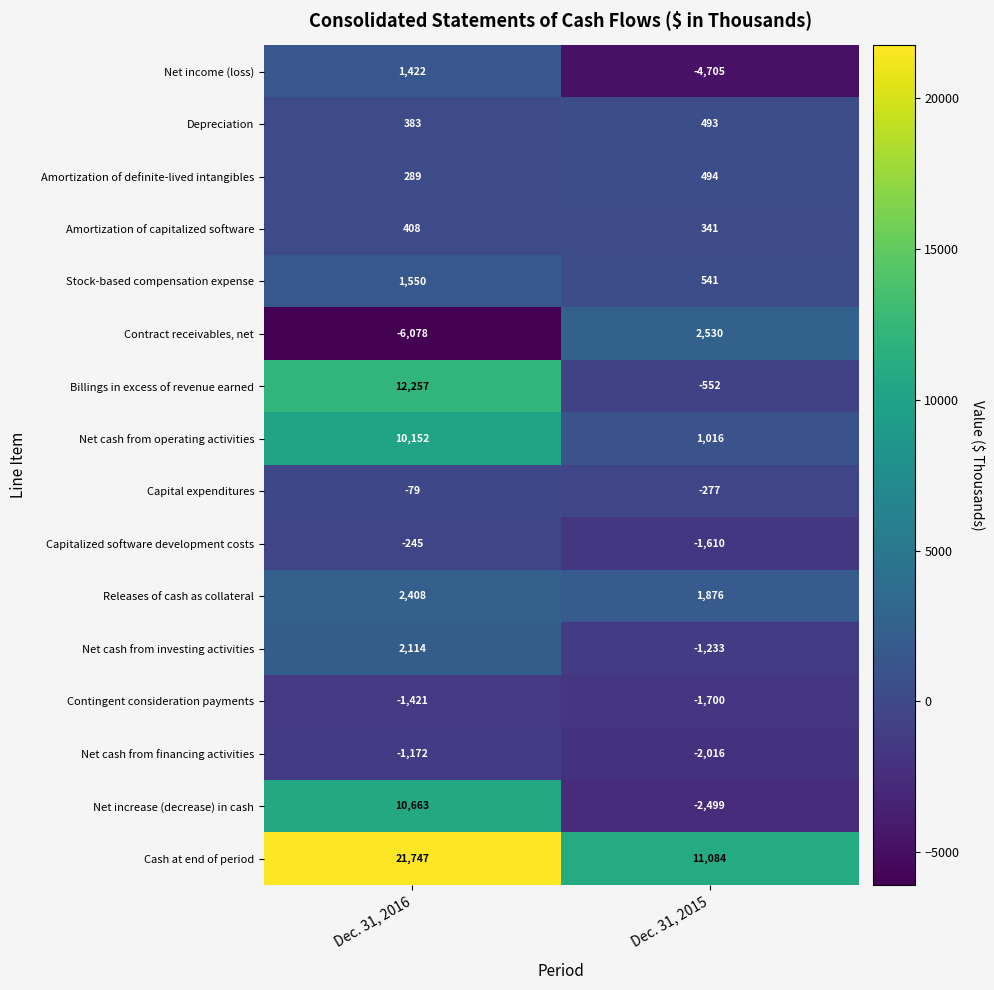

Which category has the lowest value in the Cash at end of period series?

Dec. 31, 2015